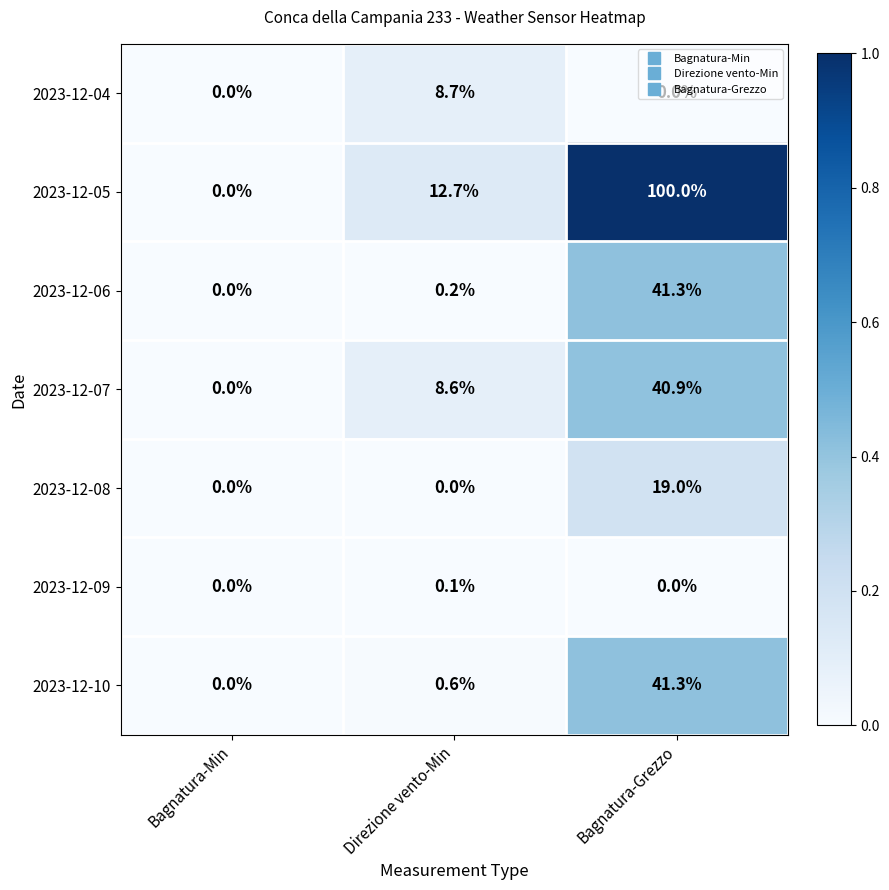

How many 2023-12-08 values are between 0 and 19?

3